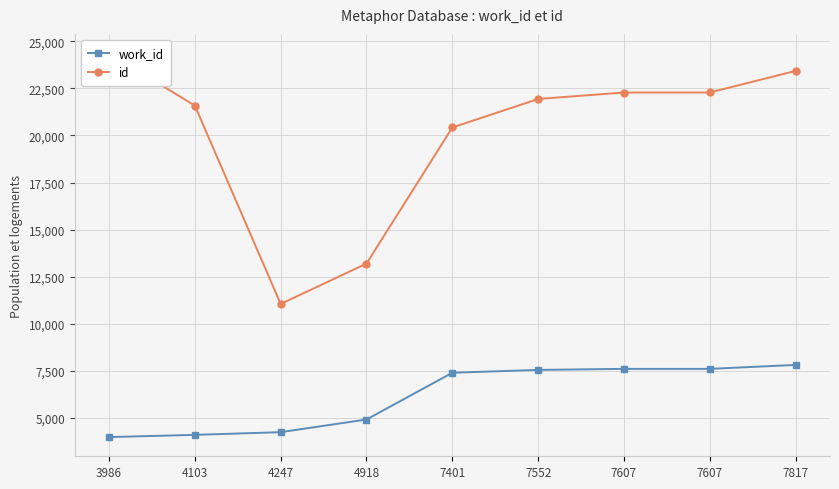

What is the spread (max minus min) of values at 7607?

14671